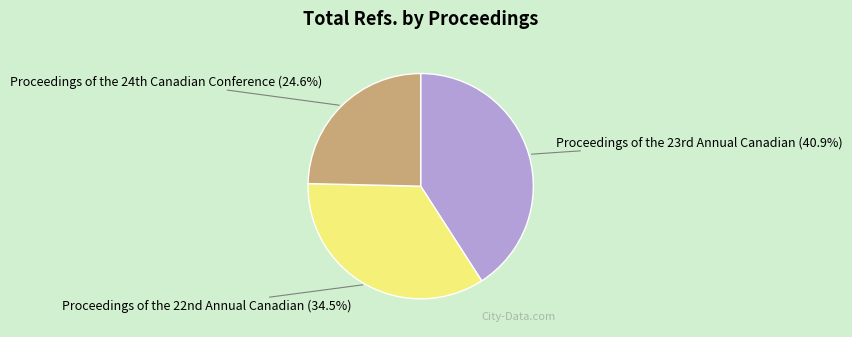

Count the number of slices in the pie.

3